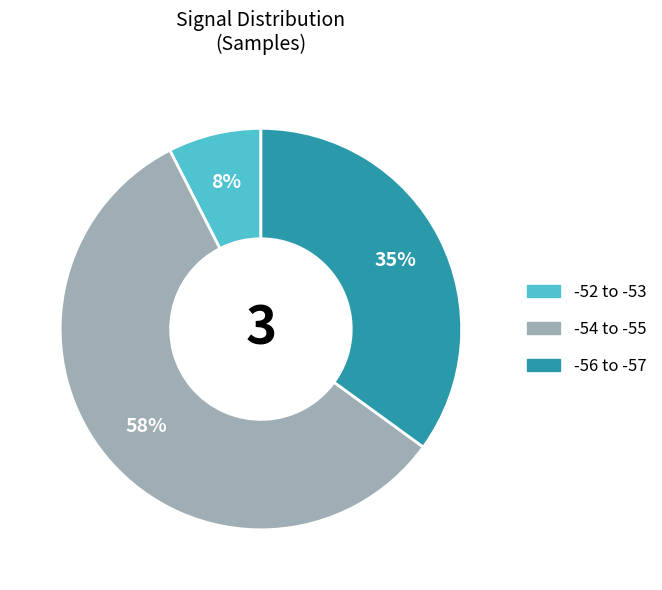

To the nearest percent, what is the average slice percentage?

33%